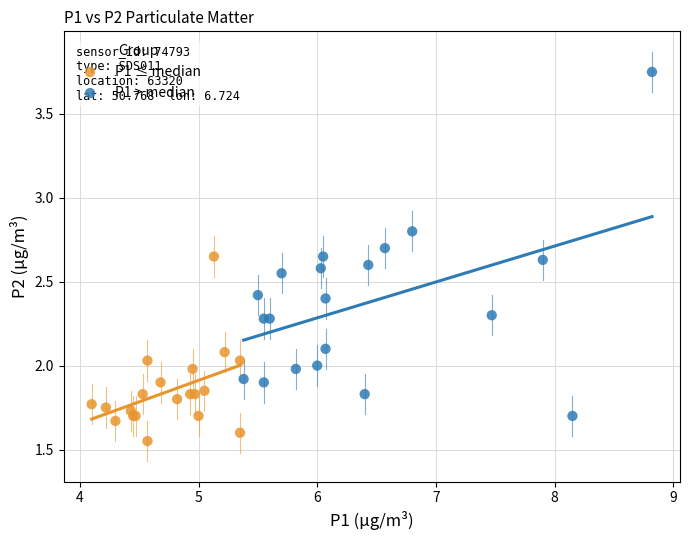

Which series contains the highest Y value?

P1 > median